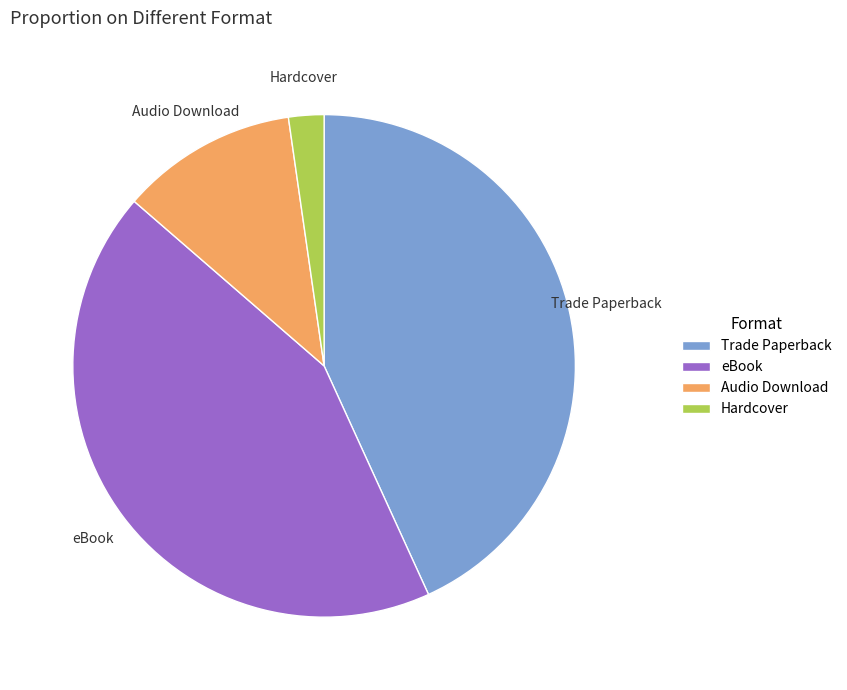

Which category has the smallest portion of the pie?

Hardcover